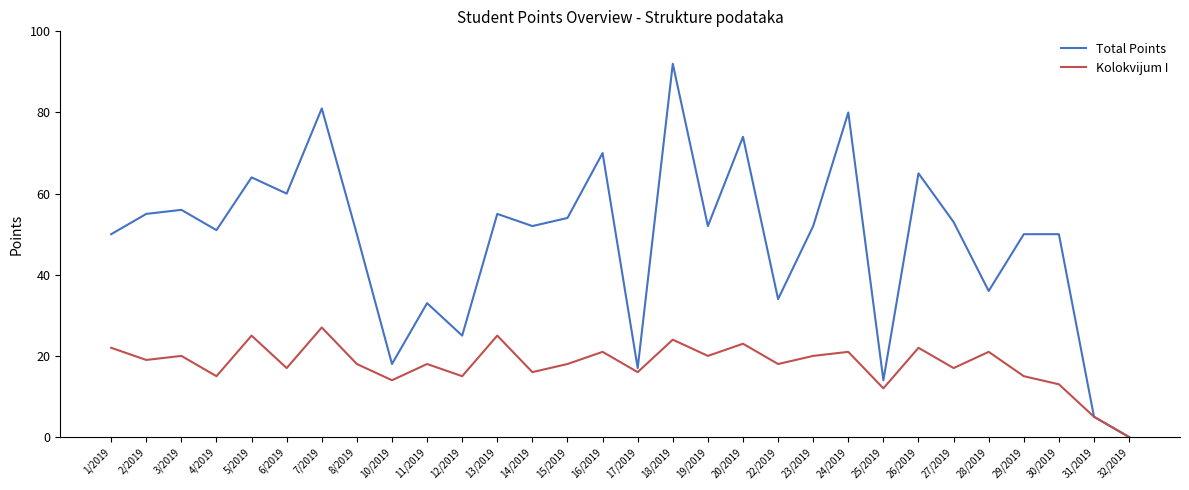

Reading left to right, extract all data points from this chart.

Total Points: 1/2019=50	2/2019=55	3/2019=56	4/2019=51	5/2019=64	6/2019=60	7/2019=81	8/2019=50	10/2019=18	11/2019=33	12/2019=25	13/2019=55	14/2019=52	15/2019=54	16/2019=70	17/2019=17	18/2019=92	19/2019=52	20/2019=74	22/2019=34	23/2019=52	24/2019=80	25/2019=14	26/2019=65	27/2019=53	28/2019=36	29/2019=50	30/2019=50	31/2019=5	32/2019=0
Kolokvijum I: 1/2019=22	2/2019=19	3/2019=20	4/2019=15	5/2019=25	6/2019=17	7/2019=27	8/2019=18	10/2019=14	11/2019=18	12/2019=15	13/2019=25	14/2019=16	15/2019=18	16/2019=21	17/2019=16	18/2019=24	19/2019=20	20/2019=23	22/2019=18	23/2019=20	24/2019=21	25/2019=12	26/2019=22	27/2019=17	28/2019=21	29/2019=15	30/2019=13	31/2019=5	32/2019=0